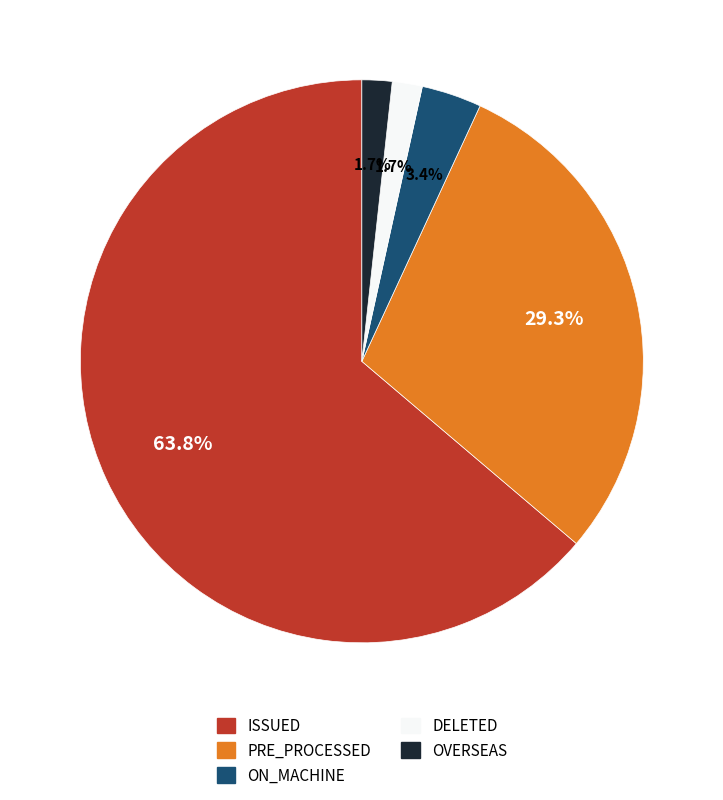

Approximately how many times larger is the value at OVERSEAS compared to DELETED?

1.0